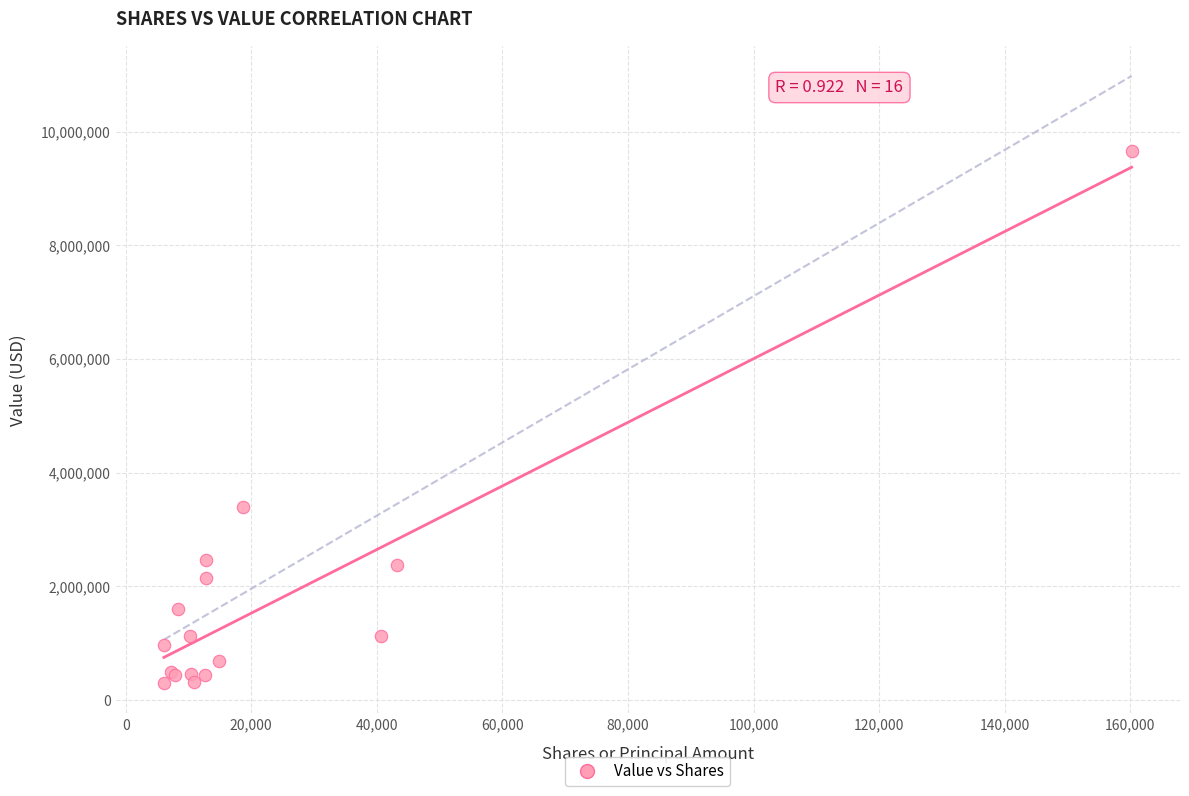

What Y value in the scatter plot is closest to 4979500?

3398000